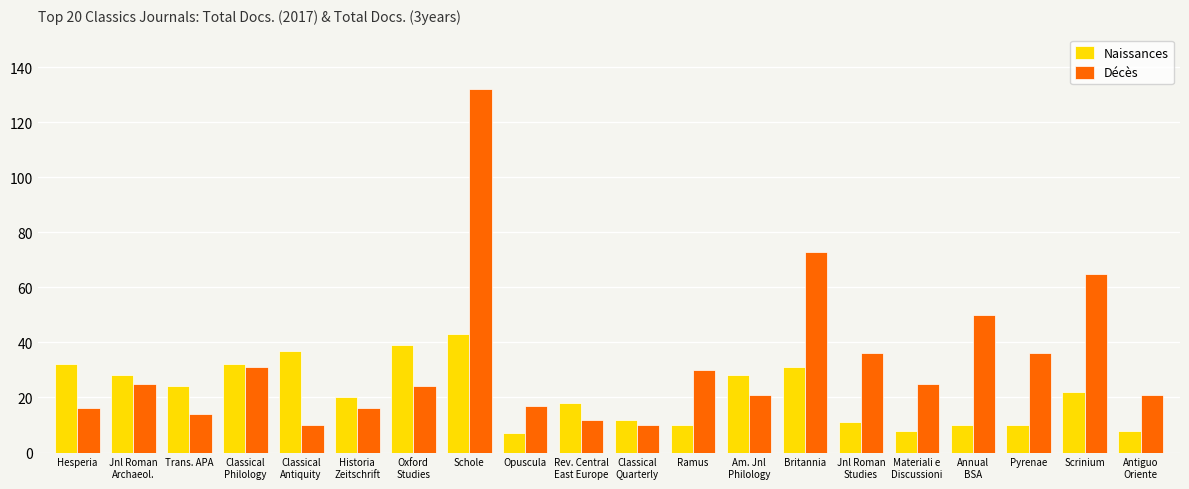

What is the difference between the highest and lowest values at Materiali e
Discussioni?

17